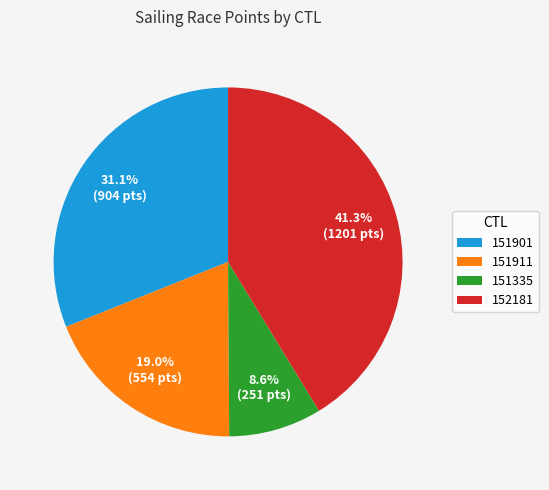

Count the number of slices in the pie.

4